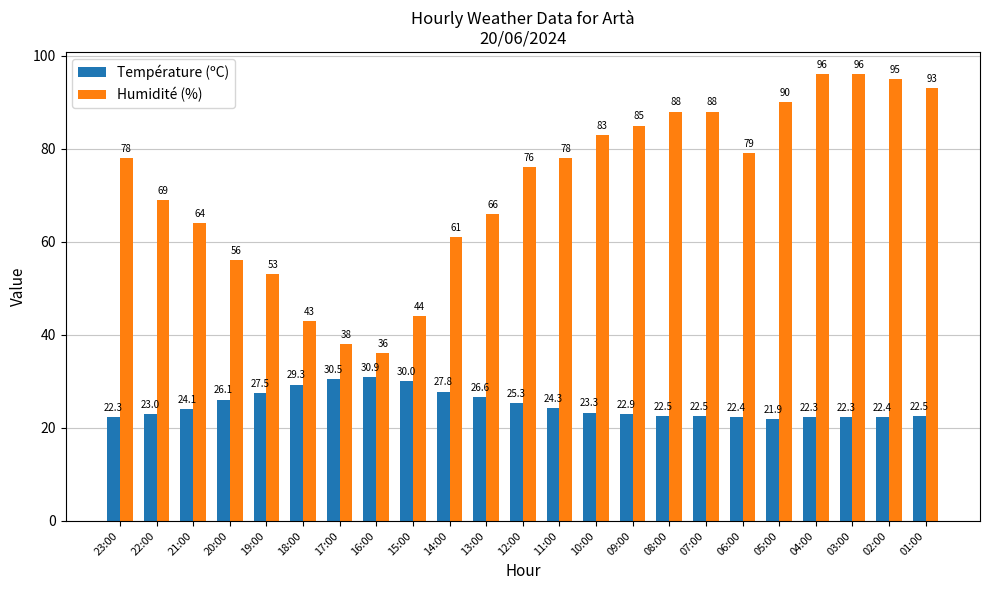

The Humidité (%) series shows 69.0 at 22:00. True or false?

True